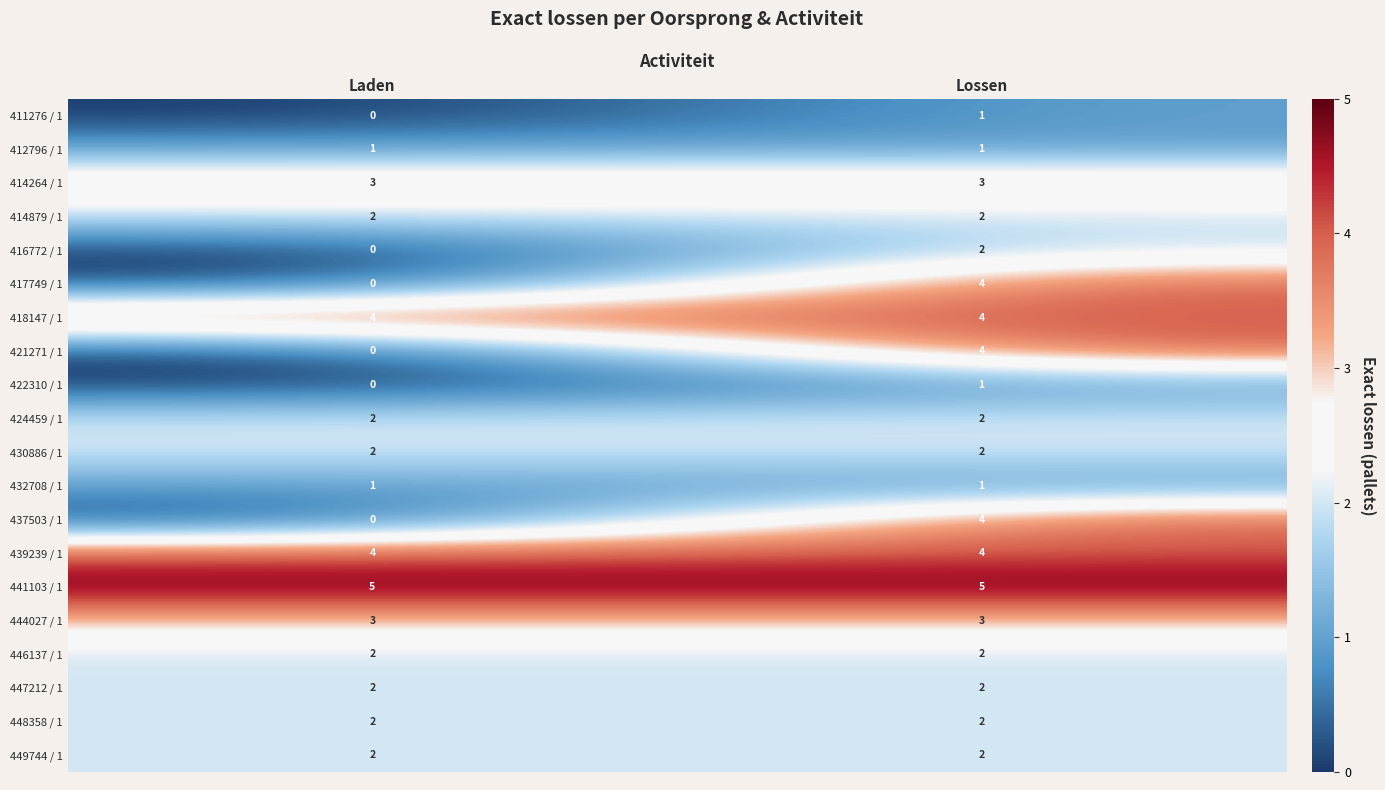

Which category has the lowest value across all series?

Laden